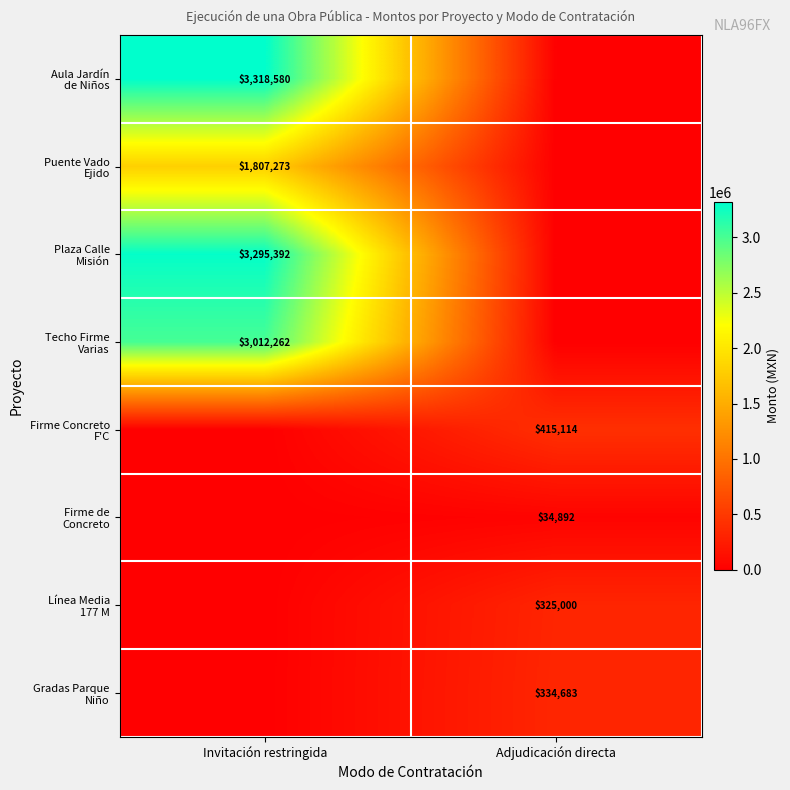

What is the maximum value for Techo Firme Varias?

3012262.1